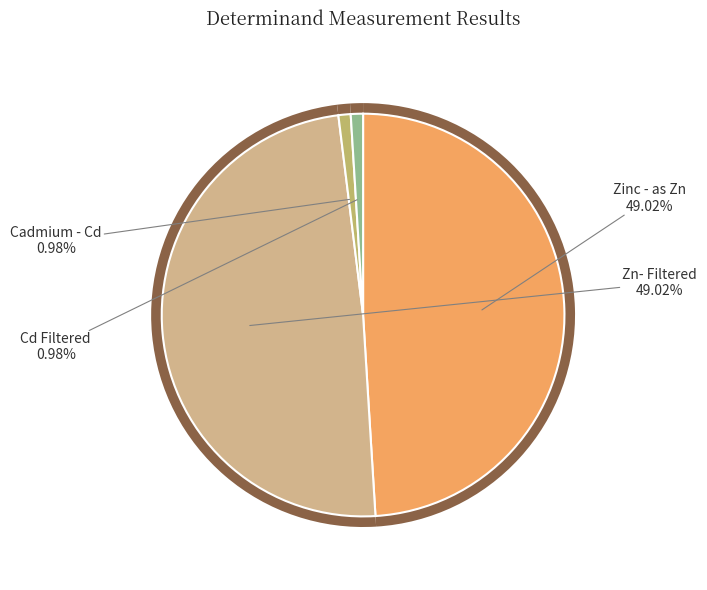

Rank the categories by value from highest to lowest.

Zinc - as Zn, Zn- Filtered, Cadmium - Cd, Cd Filtered